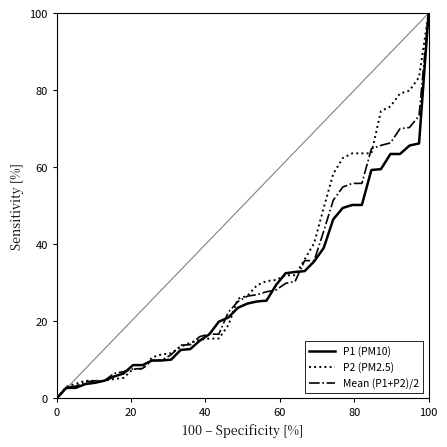

The value of P2 (PM2.5) at 0 is 49.0. True or false?

False